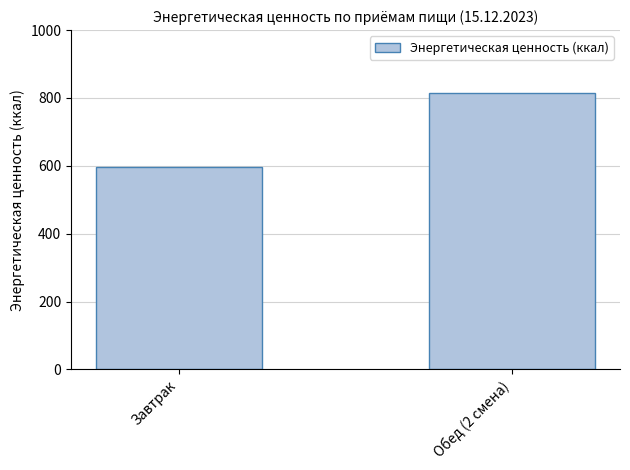

What is the difference between the values at Завтрак and Обед (2 смена)?

218.3